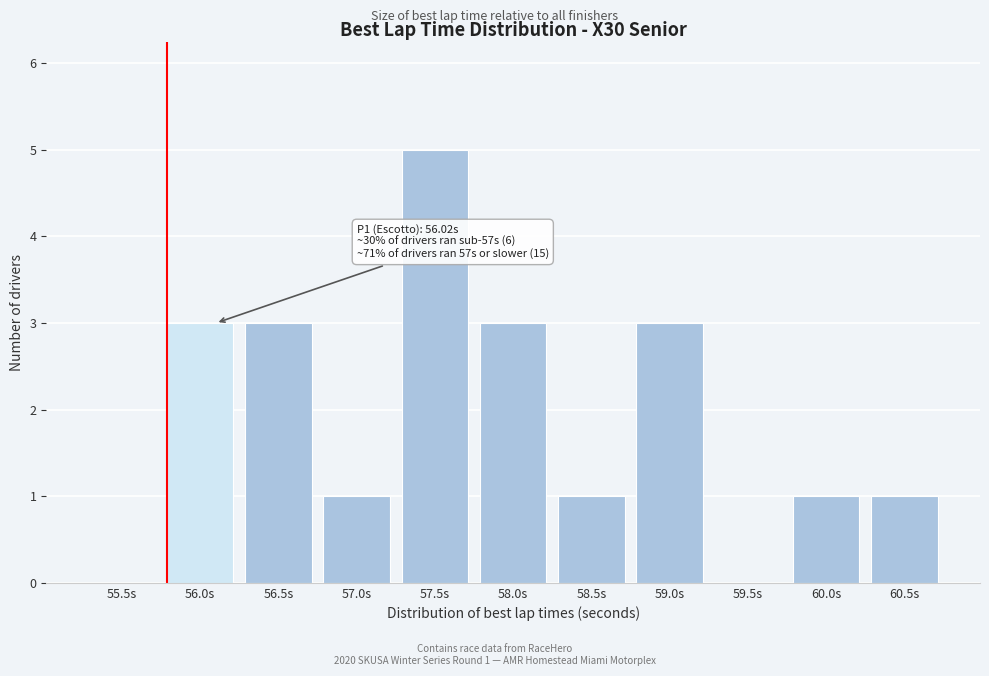

Reading left to right, what are all the values shown in this chart?

55.5s=0	56.0s=3	56.5s=3	57.0s=1	57.5s=5	58.0s=3	58.5s=1	59.0s=3	59.5s=0	60.0s=1	60.5s=1